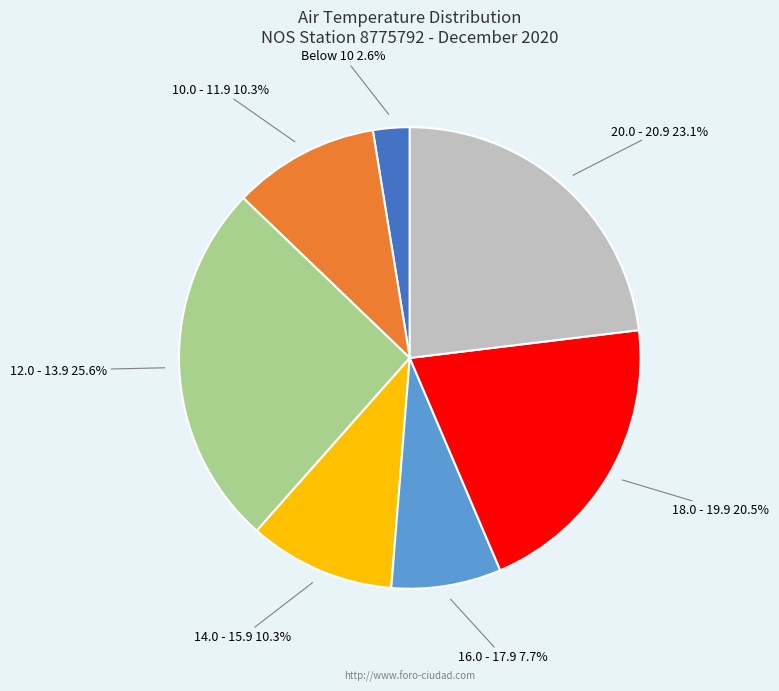

Is there any slice that represents more than half of the pie?

No